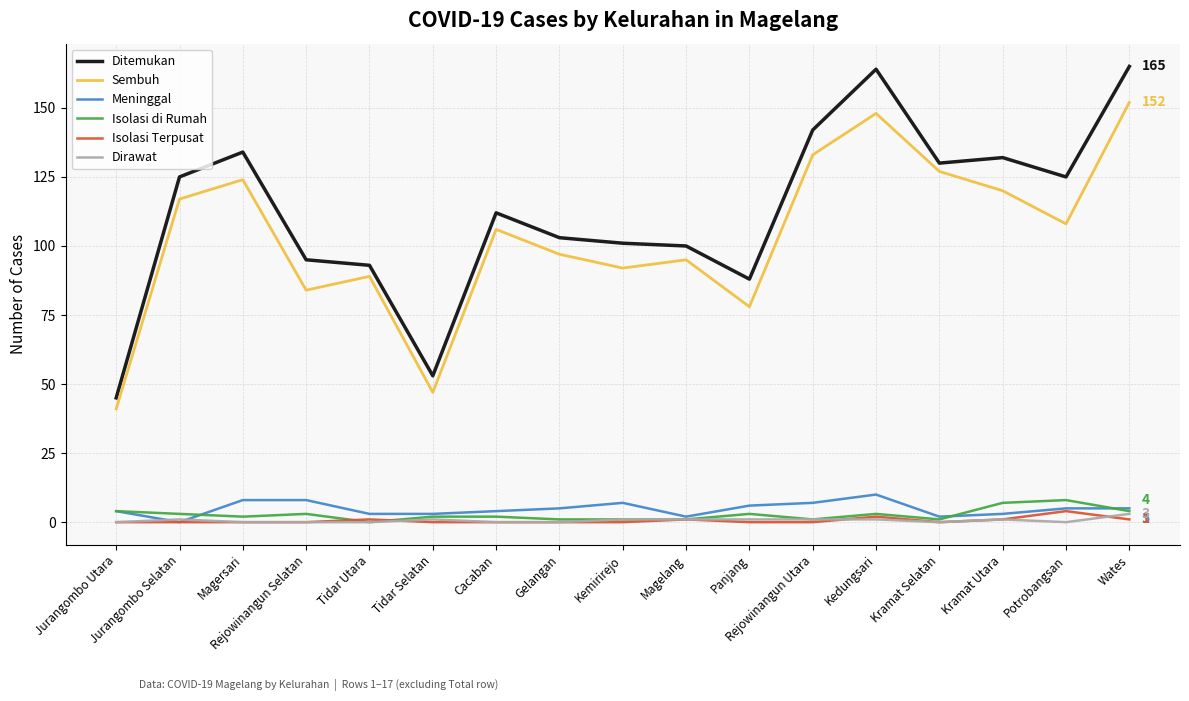

What is the difference between the second highest and second lowest values in the Sembuh series?

101